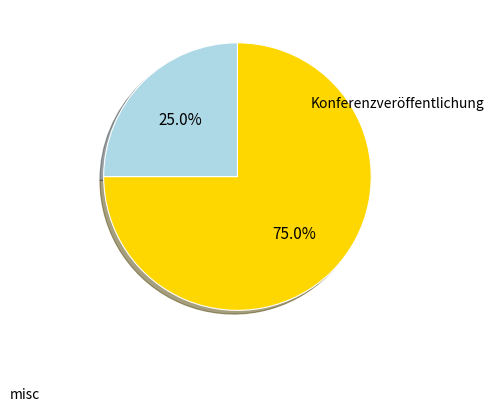

Which slice is the smallest?

Konferenzveröffentlichung